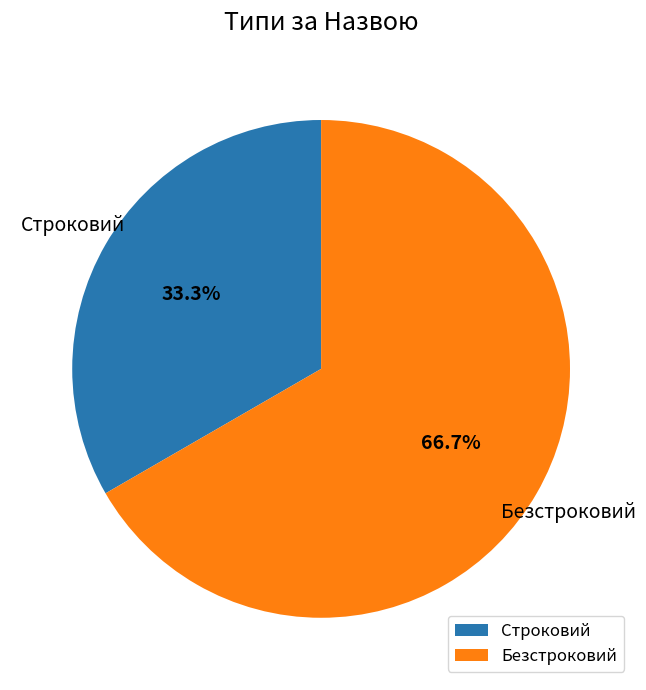

Between Безстроковий and Строковий, which is larger?

Безстроковий